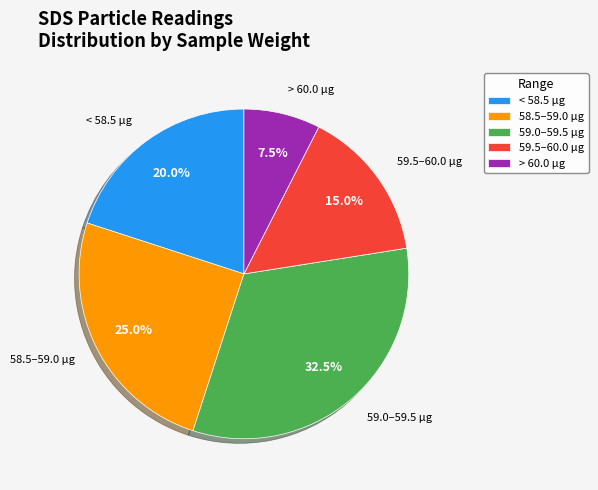

Rank the categories by value from lowest to highest.

> 60.0 µg, 59.5–60.0 µg, < 58.5 µg, 58.5–59.0 µg, 59.0–59.5 µg